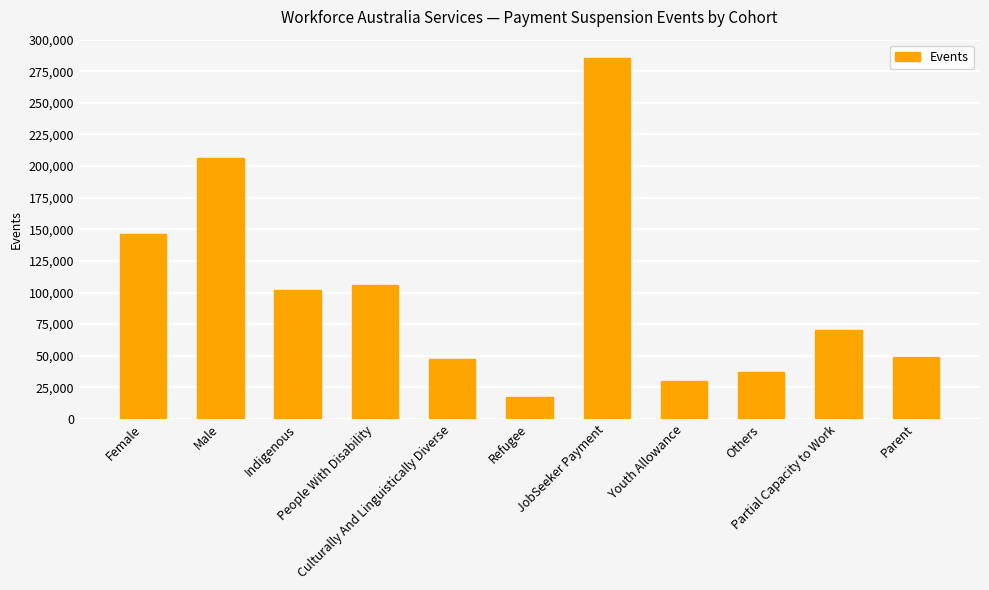

Reading right to left, what are all the values shown in this chart?

48835	70070	36905	30170	285620	17010	47340	105755	101715	206590	146095